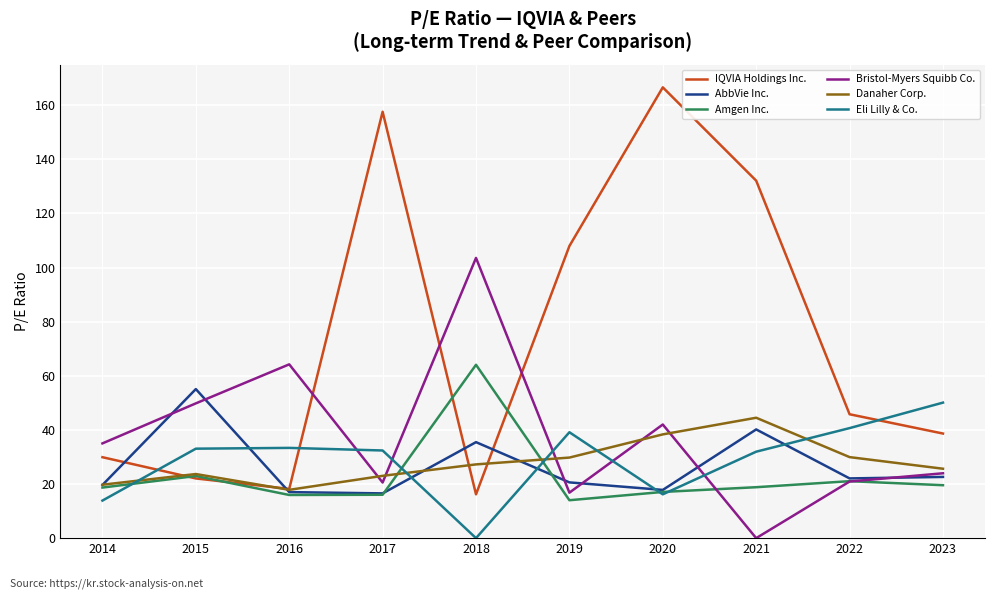

What is the spread (max minus min) of values at 2023?

30.5